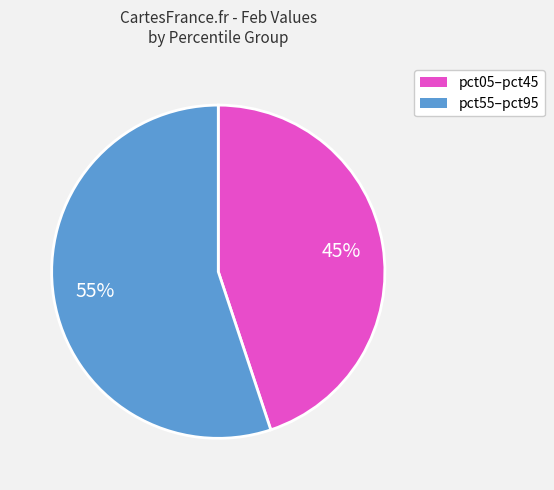

To the nearest percent, what is the average slice percentage?

50%